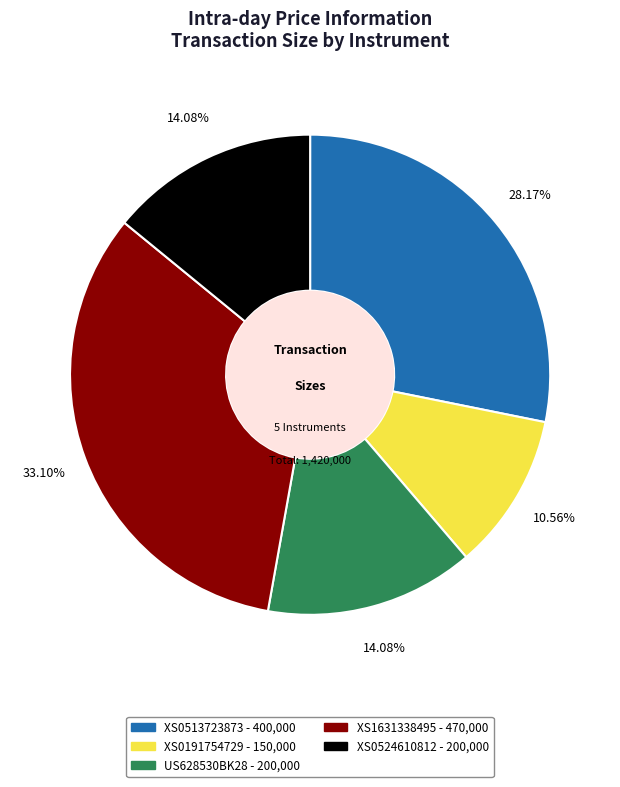

Is it true that US628530BK28 is 14% of the pie?

True